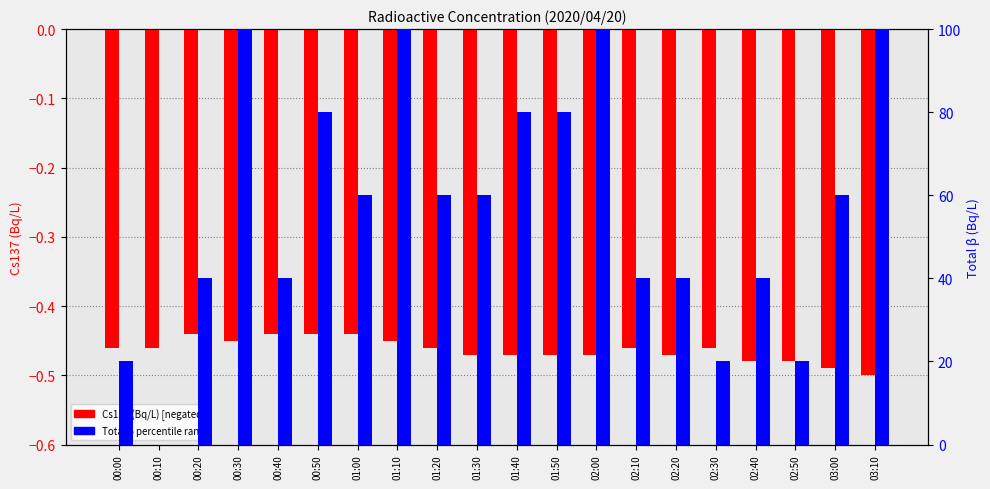

Is it true that Cs137 (Bq/L) equals -0.5 at 03:00?

True